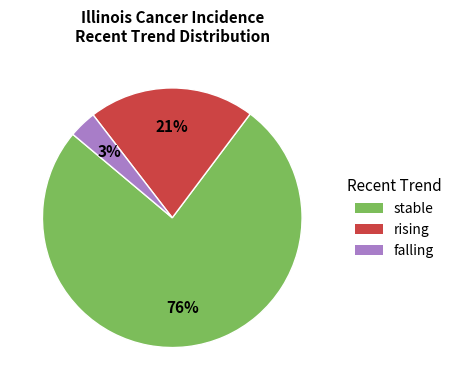

Combined, do rising and falling account for over 50%?

No